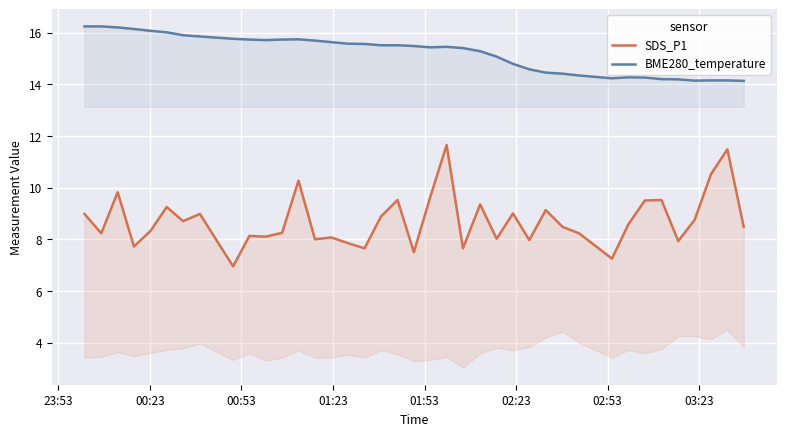

What is the maximum value for BME280_temperature?

16.2